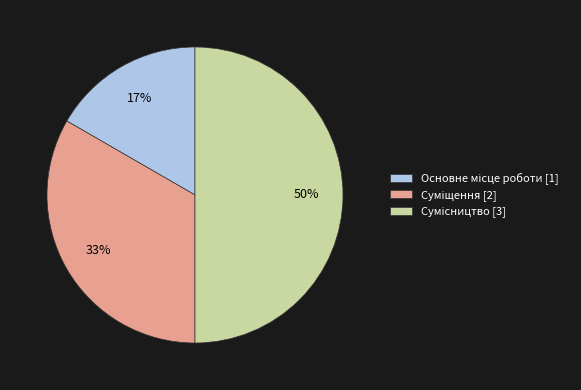

To the nearest percent, what is the average slice percentage?

33%